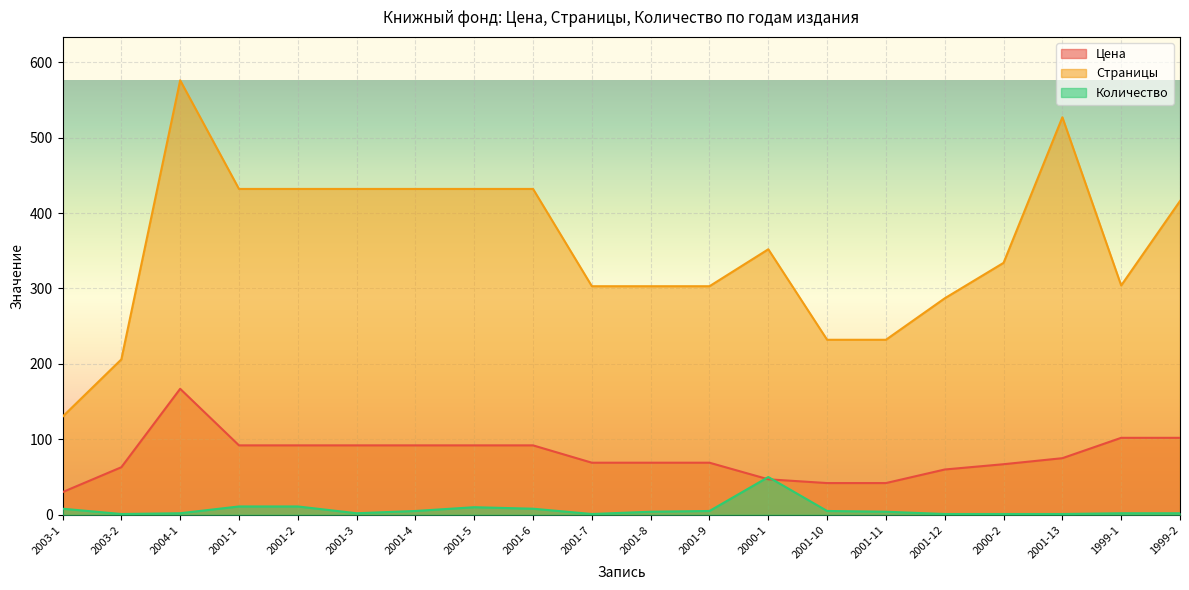

What is the smallest value displayed?

1